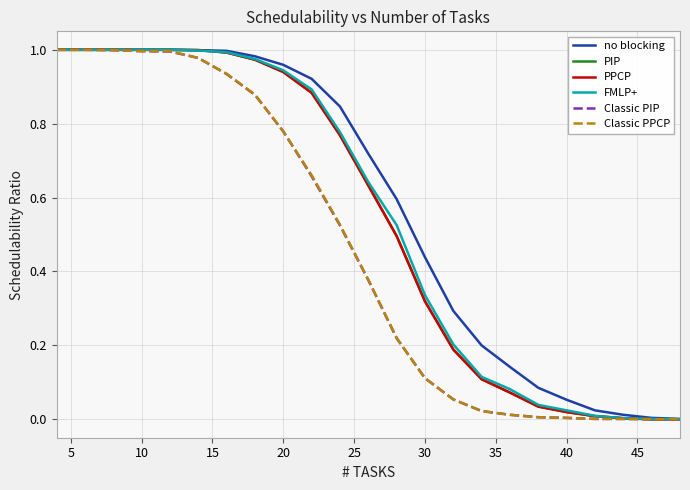

True or false: PPCP and Classic PIP cross at least once.

False